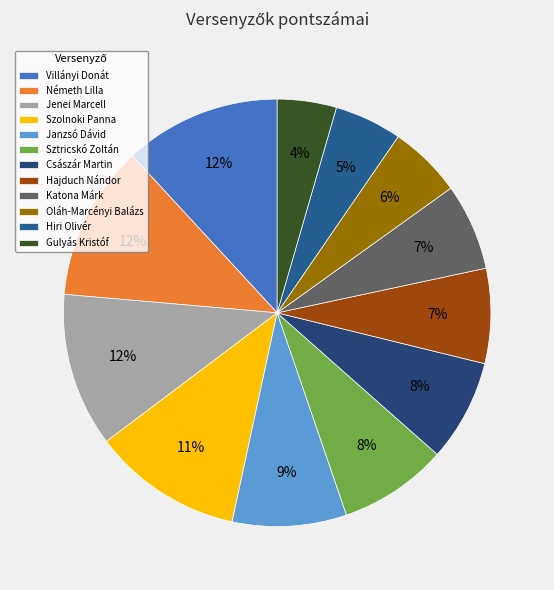

What is the largest slice in the pie chart?

Villányi Donát